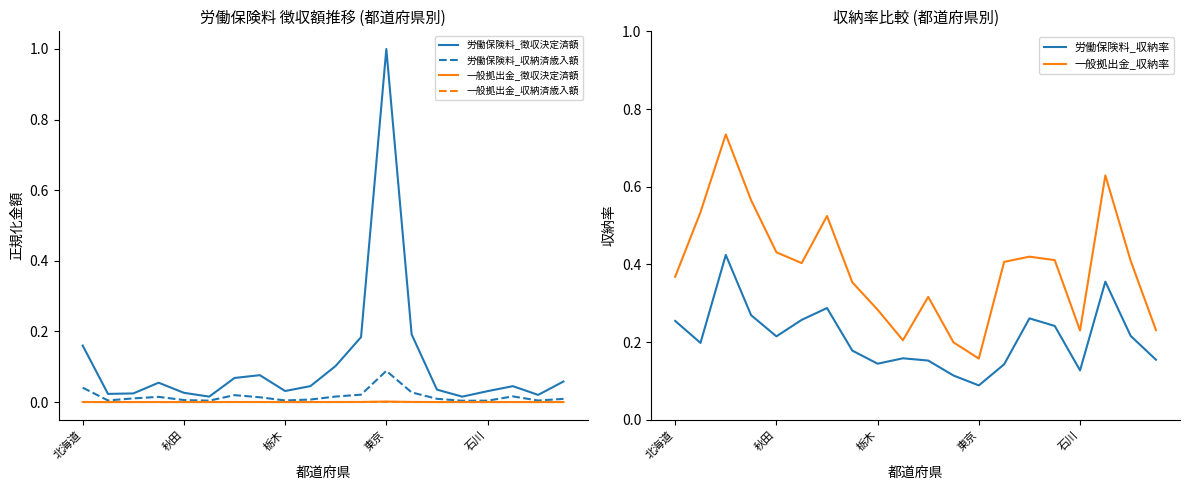

What is the difference between the maximum and minimum values in the 一般拠出金_収納率 series?

0.6